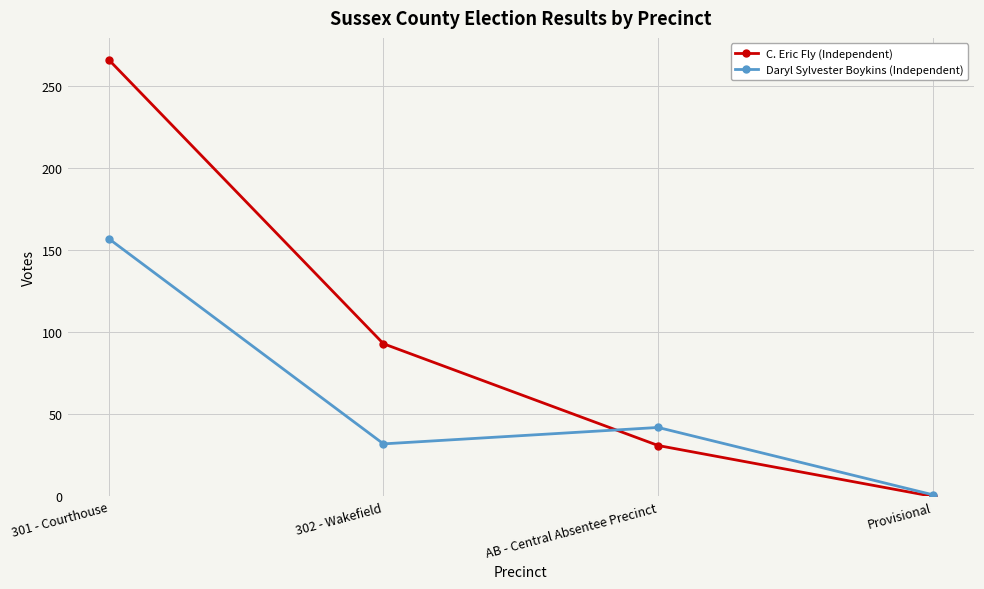

At AB - Central Absentee Precinct, list the series in order from largest to smallest.

Daryl Sylvester Boykins (Independent), C. Eric Fly (Independent)